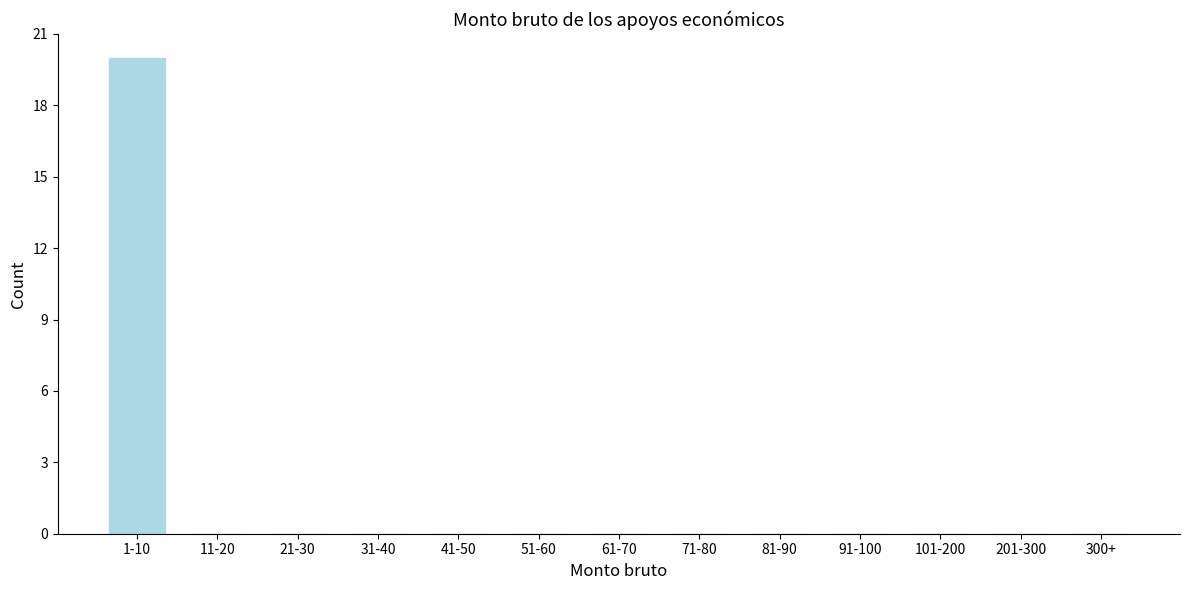

Reading left to right, list all the values displayed in this chart.

1-10=20	11-20=0	21-30=0	31-40=0	41-50=0	51-60=0	61-70=0	71-80=0	81-90=0	91-100=0	101-200=0	201-300=0	300+=0